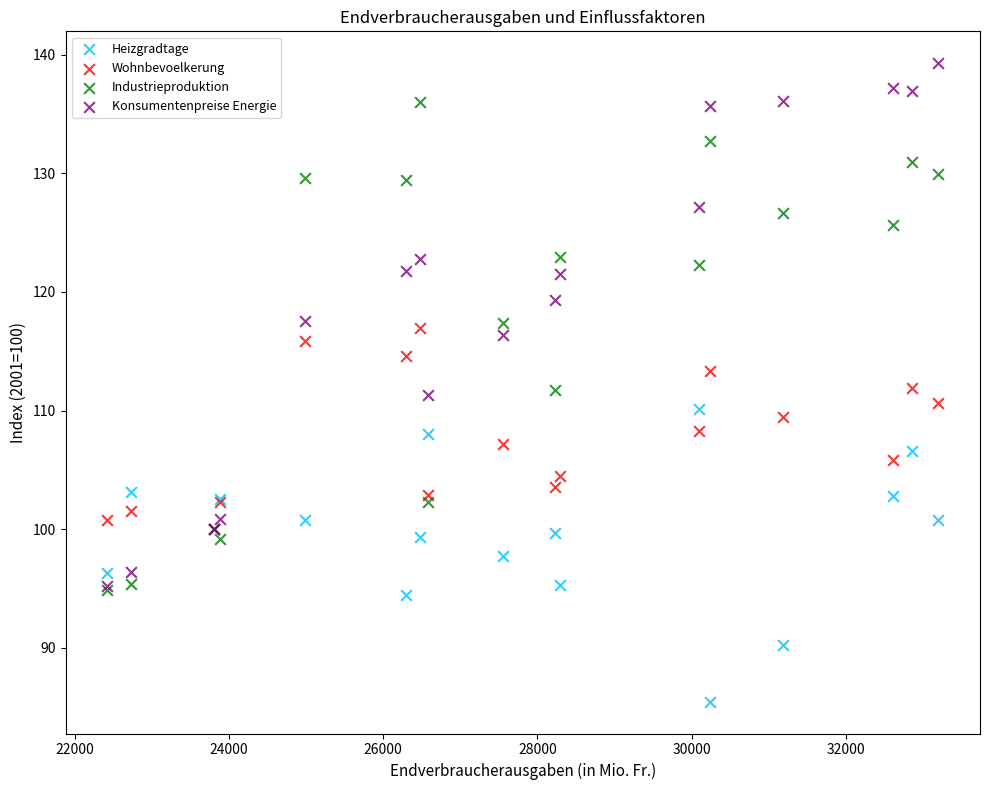

Which series has the largest Y range (max minus min)?

Konsumentenpreise Energie